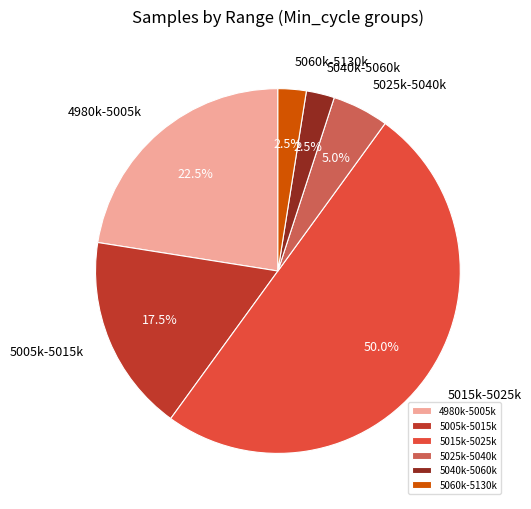

Which slice is the largest?

5015k-5025k